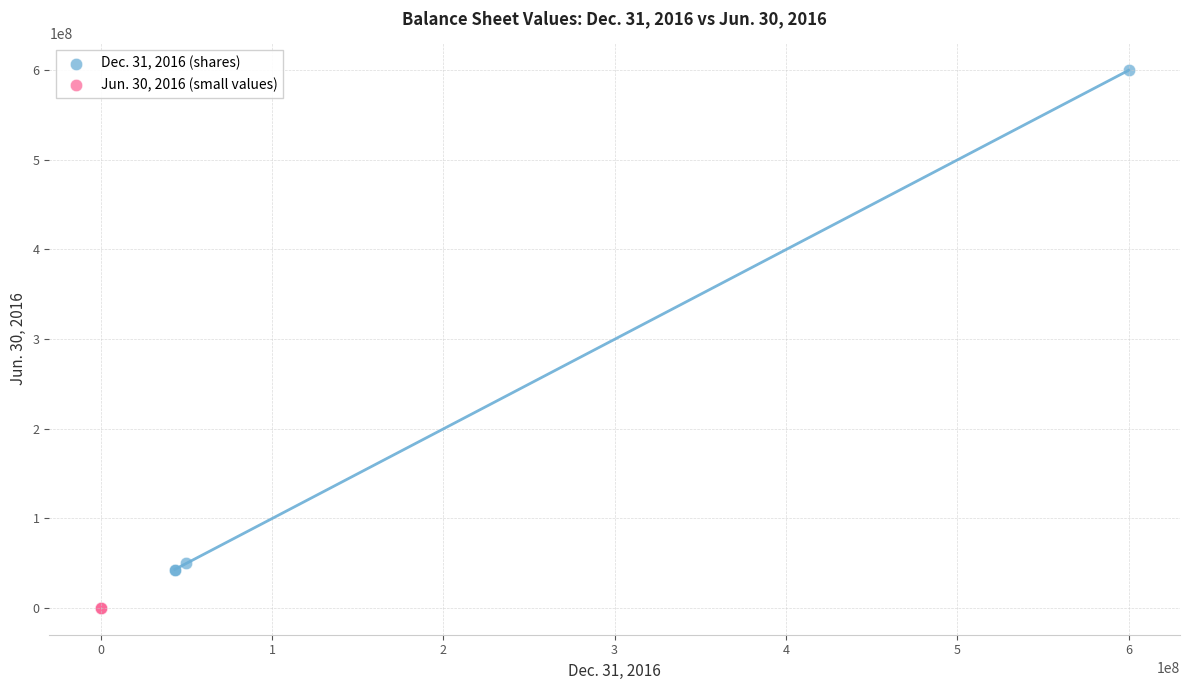

What are all the series names shown in the legend?

Dec. 31, 2016 (shares), Jun. 30, 2016 (small values)